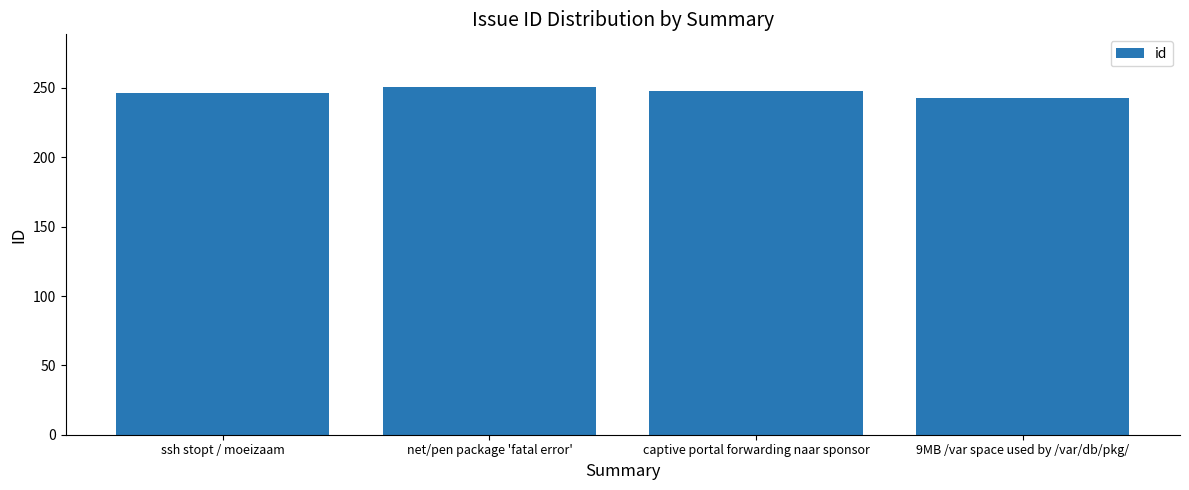

What is the difference between the maximum and second lowest values?

5